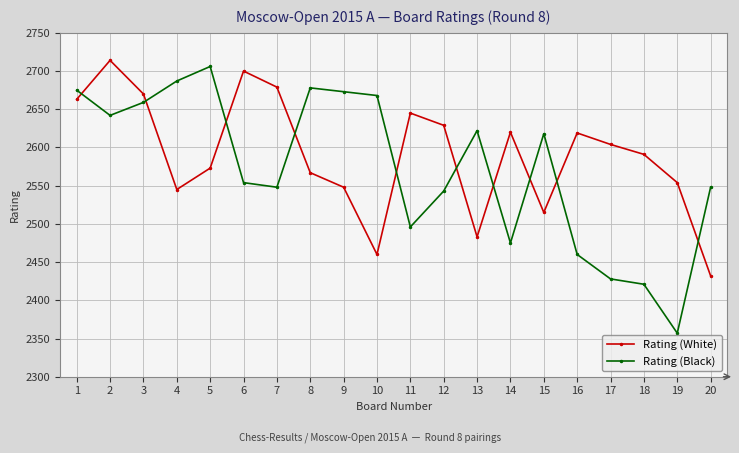

List the series in order of their peak value, highest first.

Rating (White), Rating (Black)